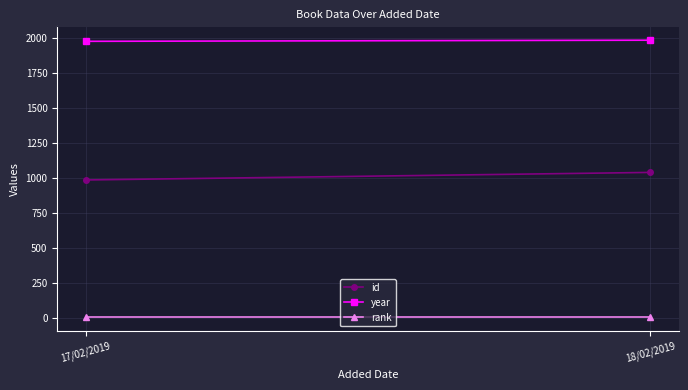

Which series changed the most between 17/02/2019 and 18/02/2019?

id